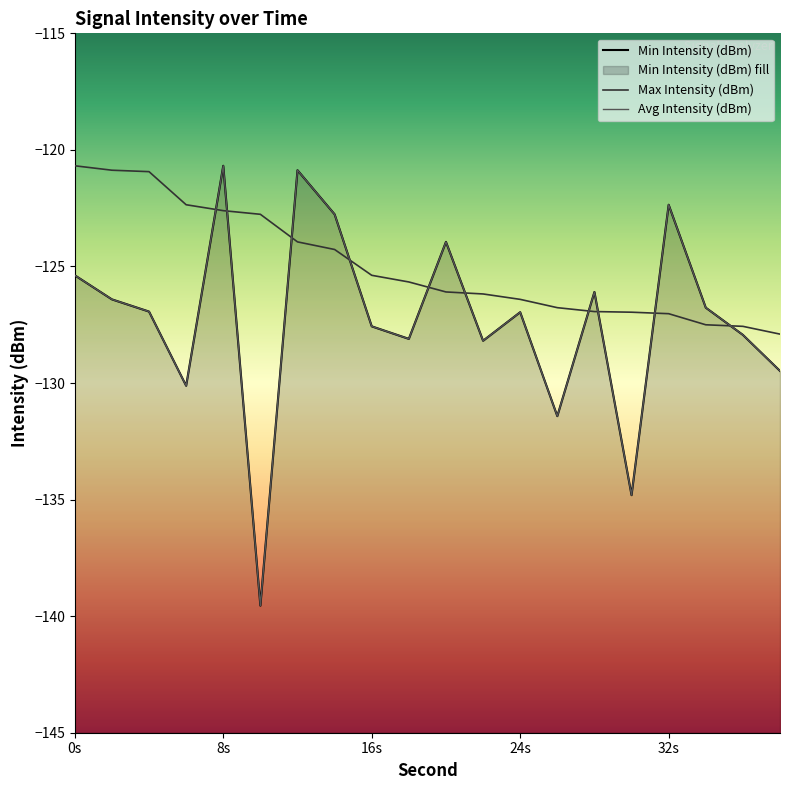

List the series in order of their peak value, lowest first.

Min Intensity (dBm), Max Intensity (dBm), Avg Intensity (dBm)